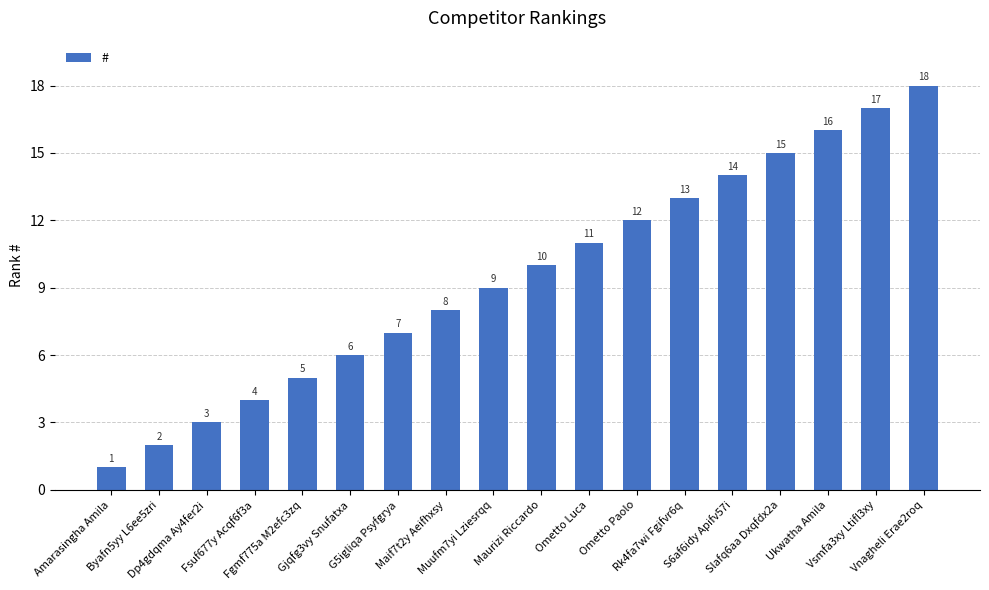

Rank the categories by value from lowest to highest.

Amarasingha Amila, Byafn5yy L6ee5zri, Dp4gdqma Ay4fer2i, Fsuf677y Acqf6f3a, Fgmf775a M2efc3zq, Gjqfg3vy Snufatxa, G5igliqa Psyfgrya, Maif7t2y Aeifhxsy, Muufm7yi Lziesrqq, Maurizi Riccardo, Ometto Luca, Ometto Paolo, Rk4fa7wi Fgifvr6q, S6af6idy Apifv57i, Slafq6aa Dxqfdx2a, Ukwatha Amila, Vsmfa3xy Ltifl3xy, Vnagheli Erae2roq